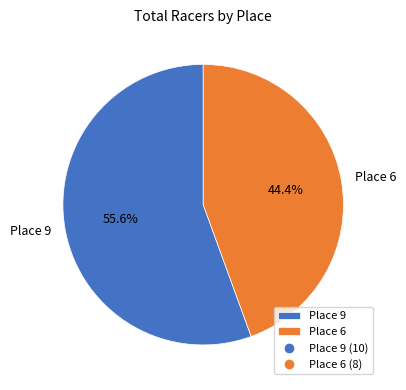

Between Place 9 and Place 6, which is larger?

Place 9